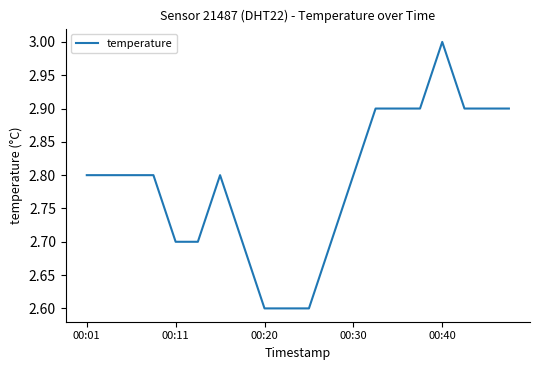

Reading left to right, extract all data points from this chart.

2.8	2.8	2.8	2.8	2.7	2.7	2.8	2.7	2.6	2.6	2.6	2.7	2.8	2.9	2.9	2.9	3.0	2.9	2.9	2.9